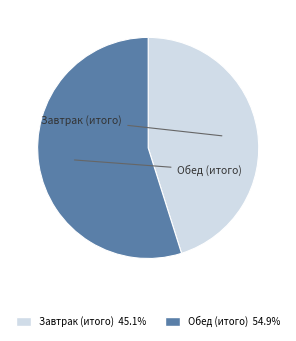

Do Завтрак (итого) and Обед (итого) together represent more than half of the pie?

Yes